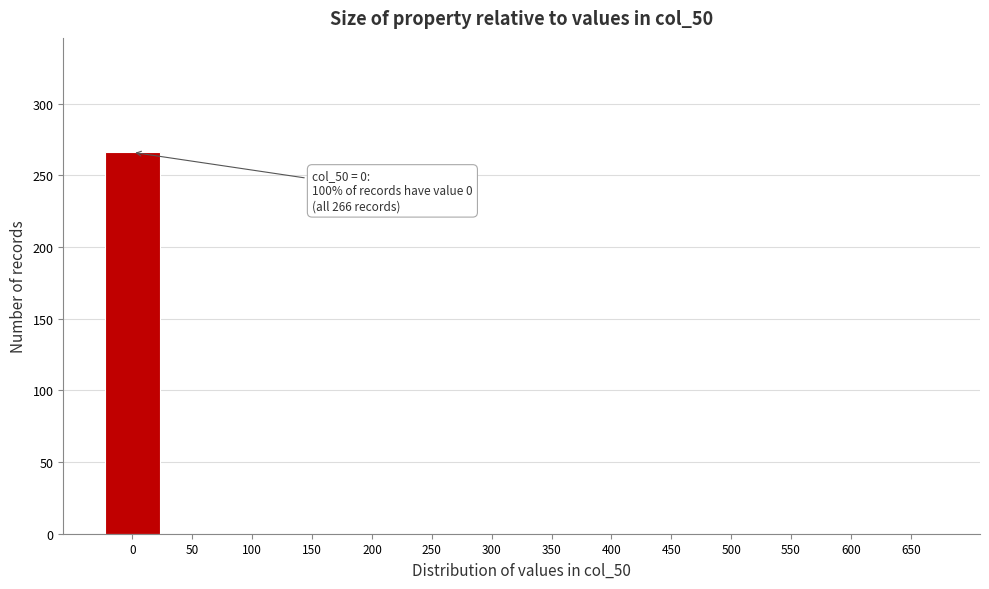

Reading left to right, transcribe all the data shown in this chart.

0=266	50=0	100=0	150=0	200=0	250=0	300=0	350=0	400=0	450=0	500=0	550=0	600=0	650=0